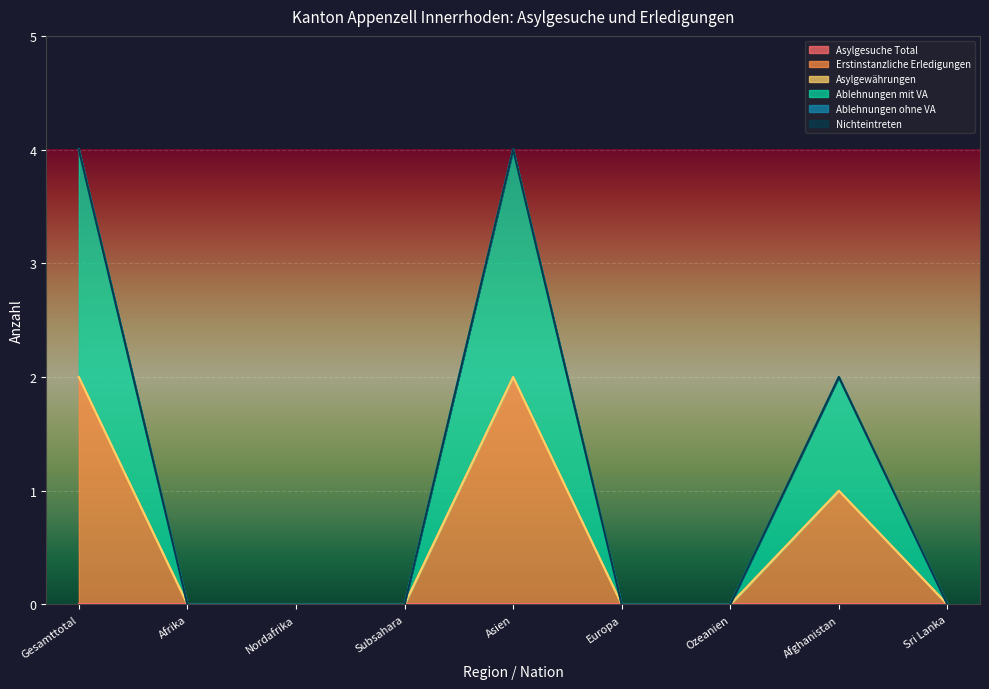

Which series has the largest range (max minus min)?

Erstinstanzliche Erledigungen